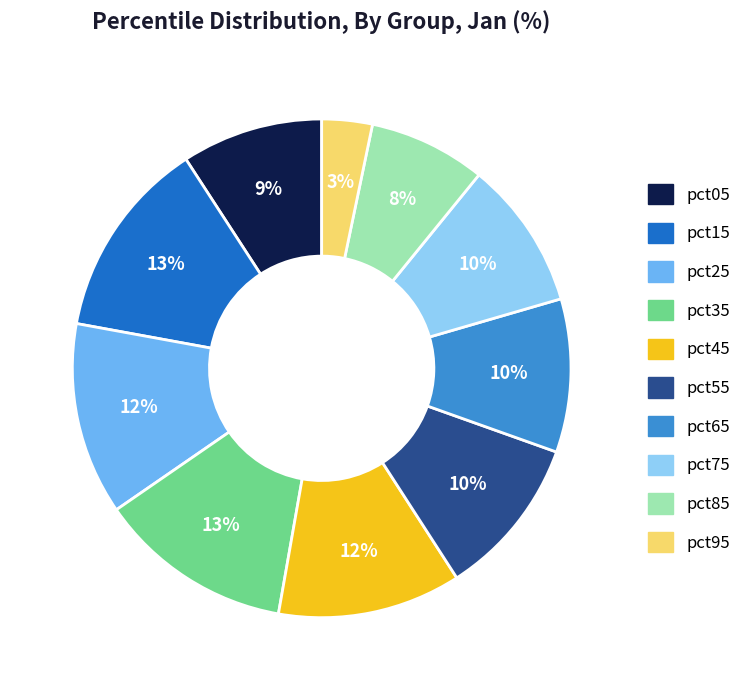

Which slice is the smallest?

pct95